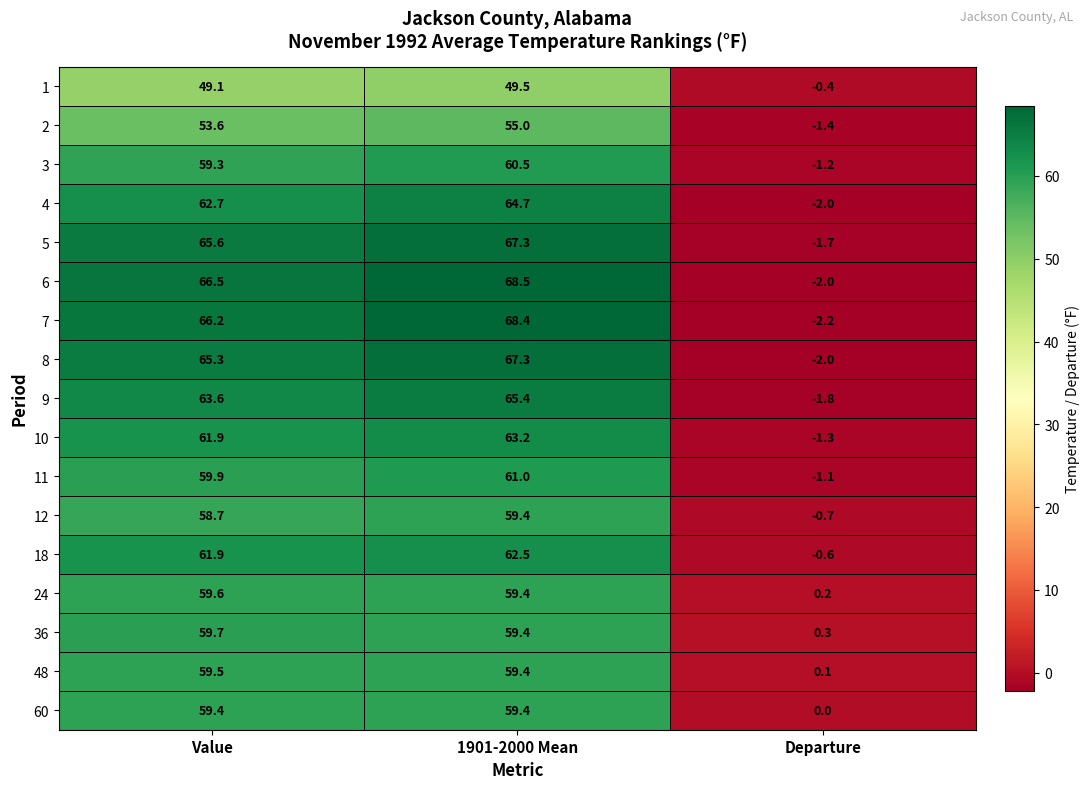

What is the maximum value shown in the chart?

68.5